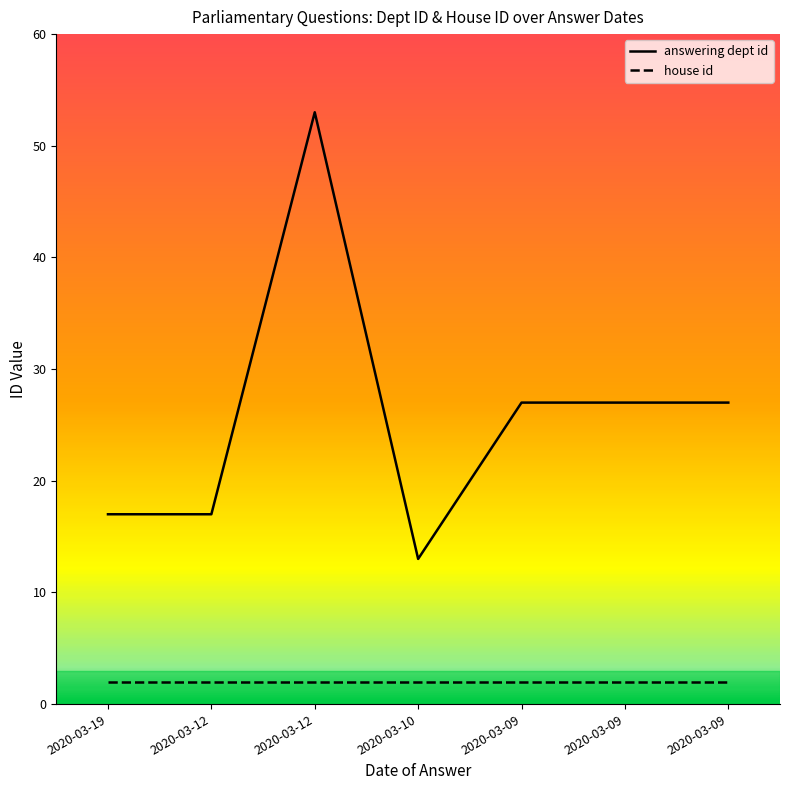

Is the value of house id at 2020-03-09 greater than the value of answering dept id at 2020-03-09?

No